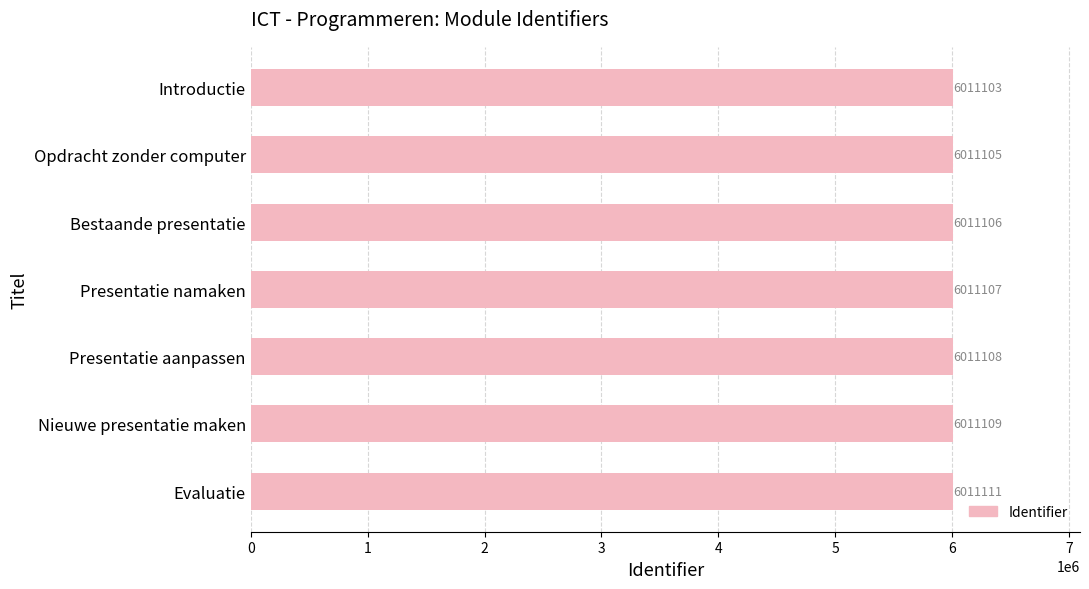

Does the chart contain stacked bars?

No